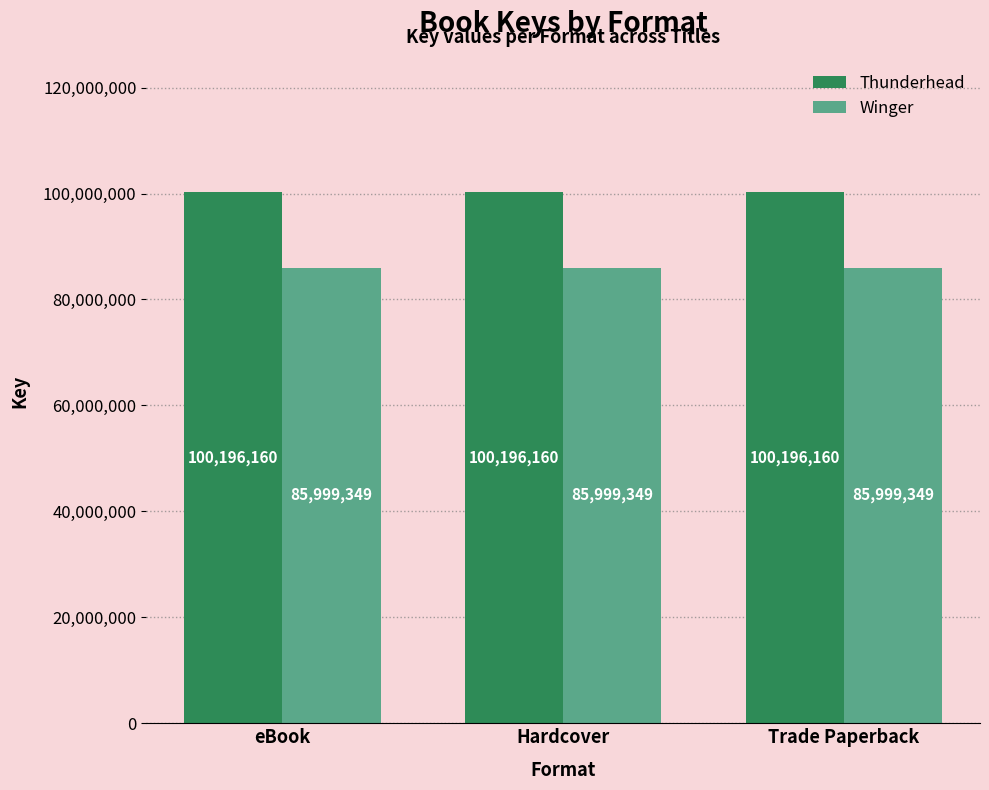

What is the sum of all Winger values?

257998047